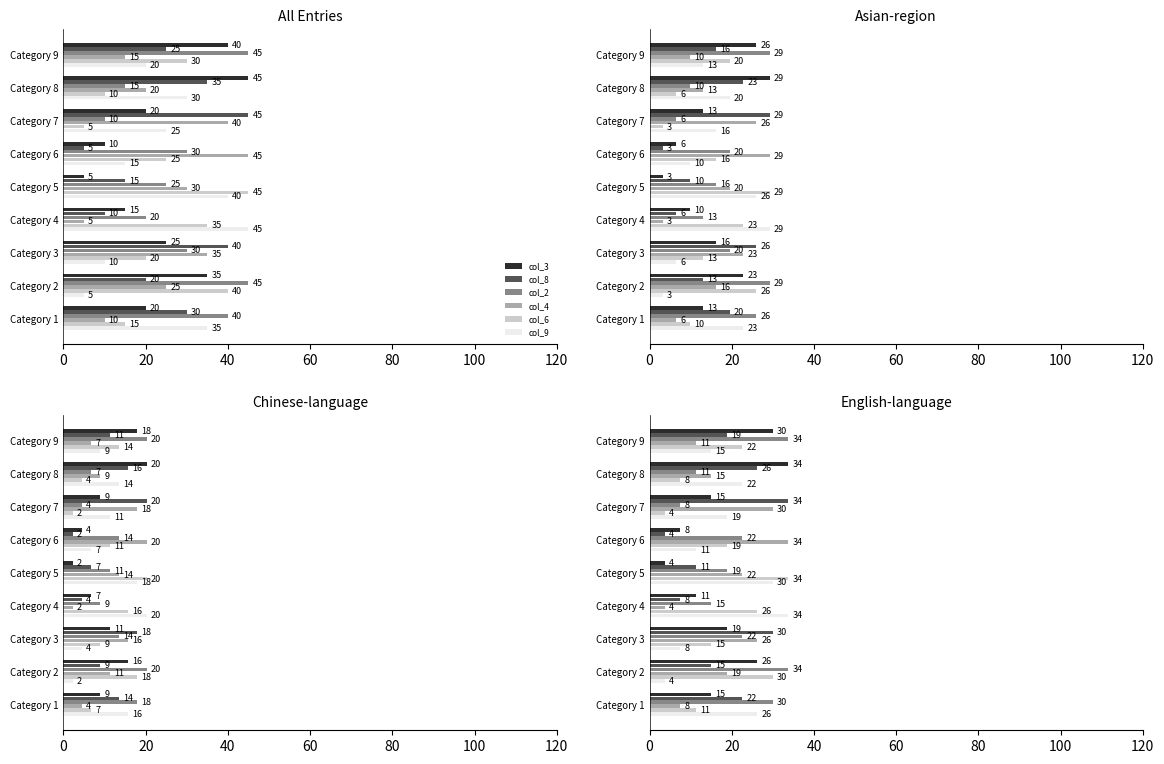

Which has a higher value, Category 8 or Category 6?

Category 8